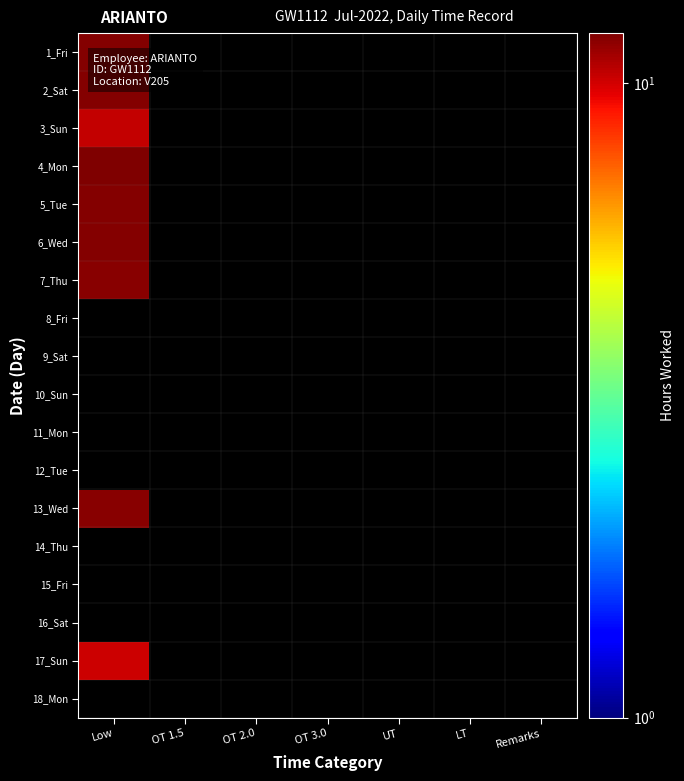

Where is 6_Wed nearest to the value 11?

Low